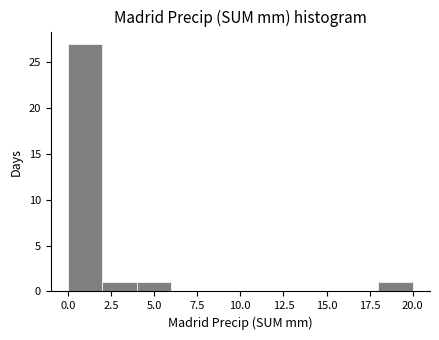

Reading left to right, transcribe this chart: for each bar, give the range it covers on the x-axis and its height. The values are not printed on the chart, so give them approximately, as read against the axis.

0 to 2: 27
2 to 4: 1
4 to 6: 1
6 to 8: 0
8 to 10: 0
10 to 12: 0
12 to 14: 0
14 to 16: 0
16 to 18: 0
18 to 20: 1